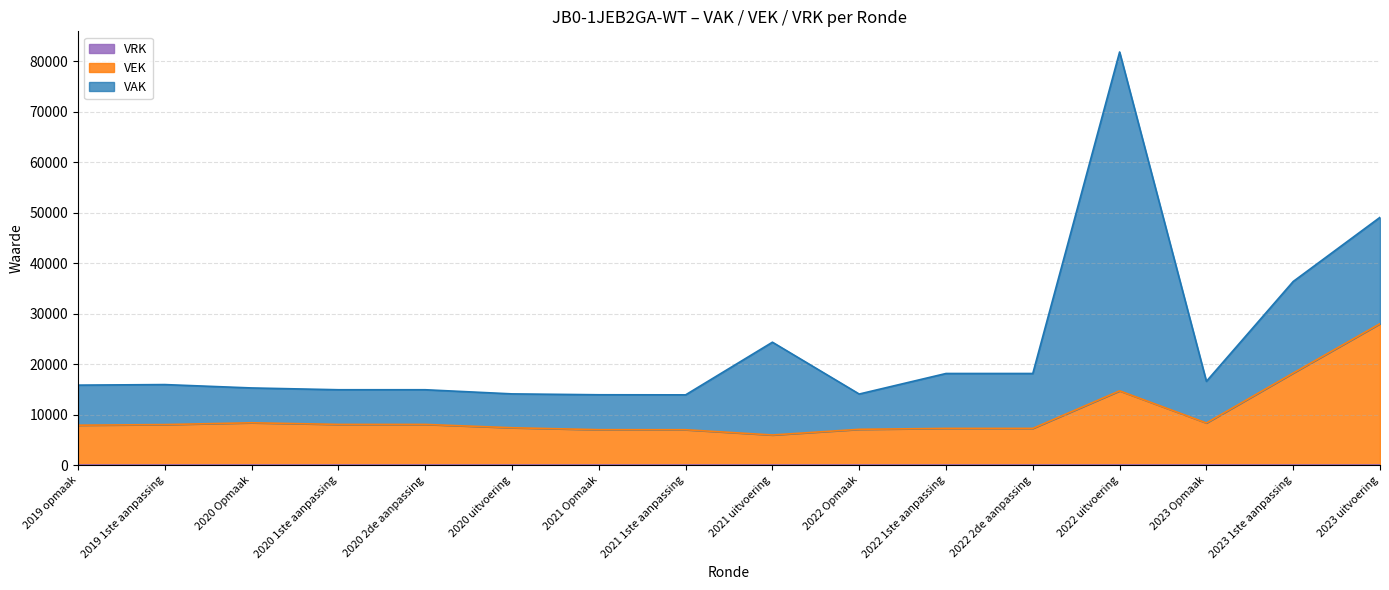

Where do VEK and VAK first cross each other?

2021 1ste aanpassing and 2021 uitvoering